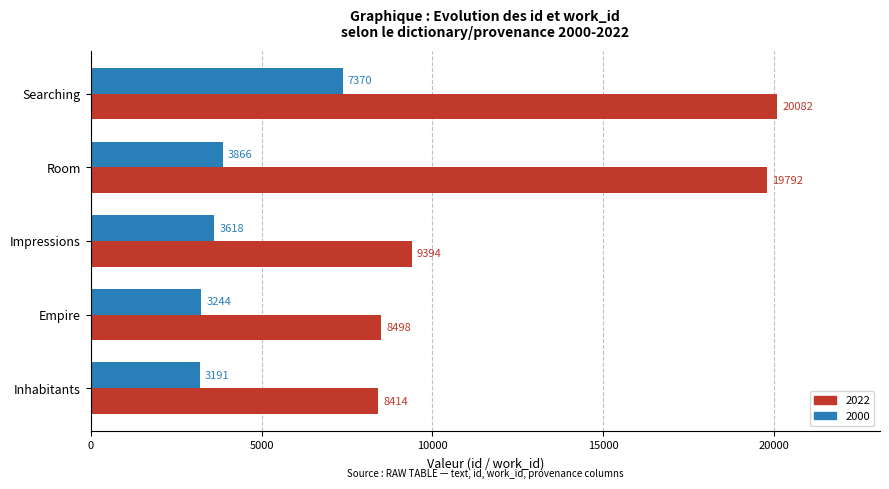

What is the maximum value for 2000?

7370